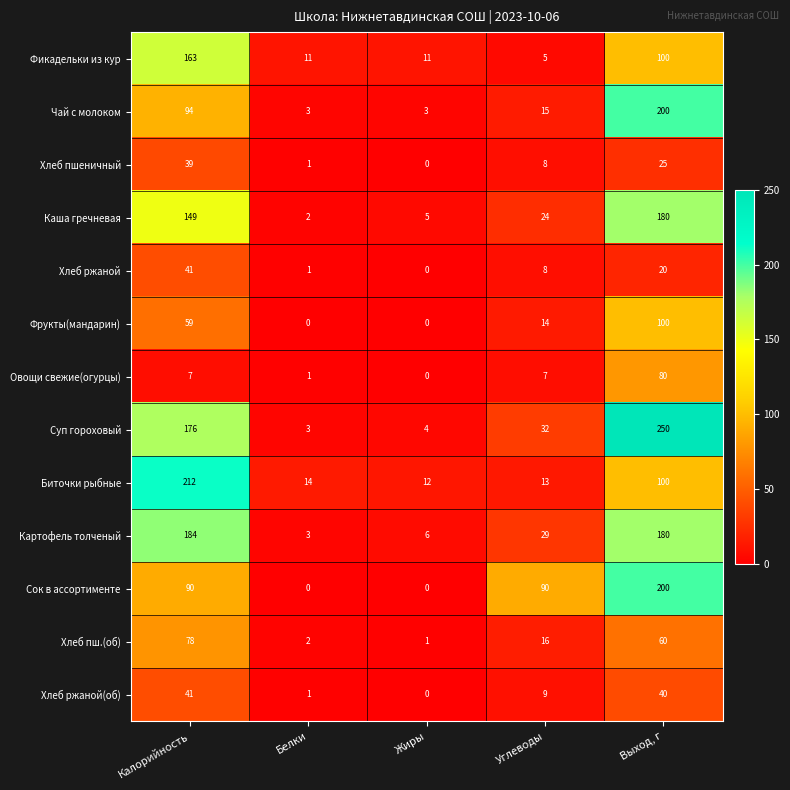

What value does the Хлеб ржаной(об) series have at Углеводы?

9